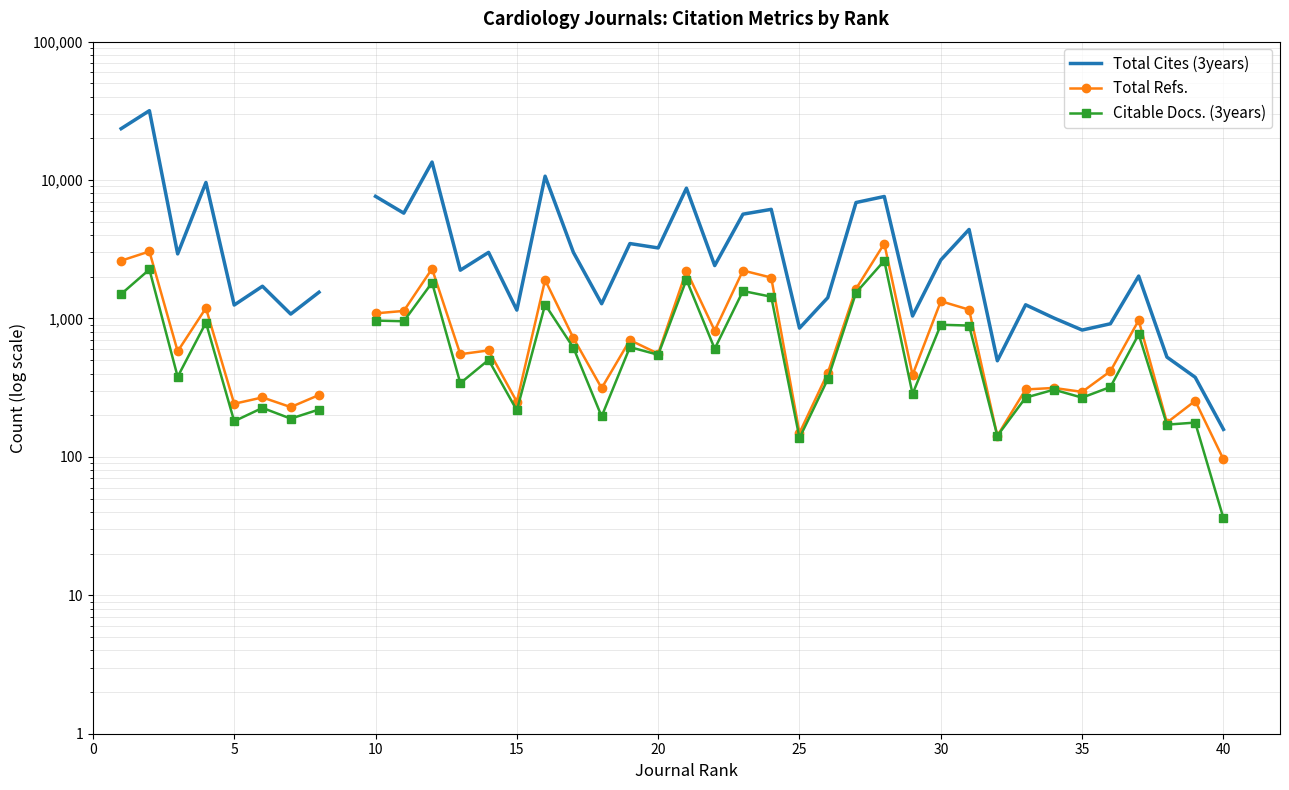

In Citable Docs. (3years), how many points are higher than both neighbors (excluding endpoints)?

14